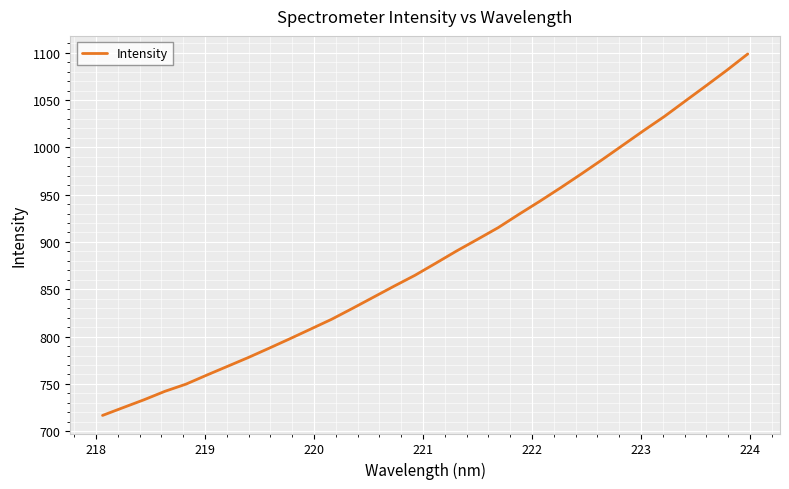

What is the smallest value displayed?

716.7